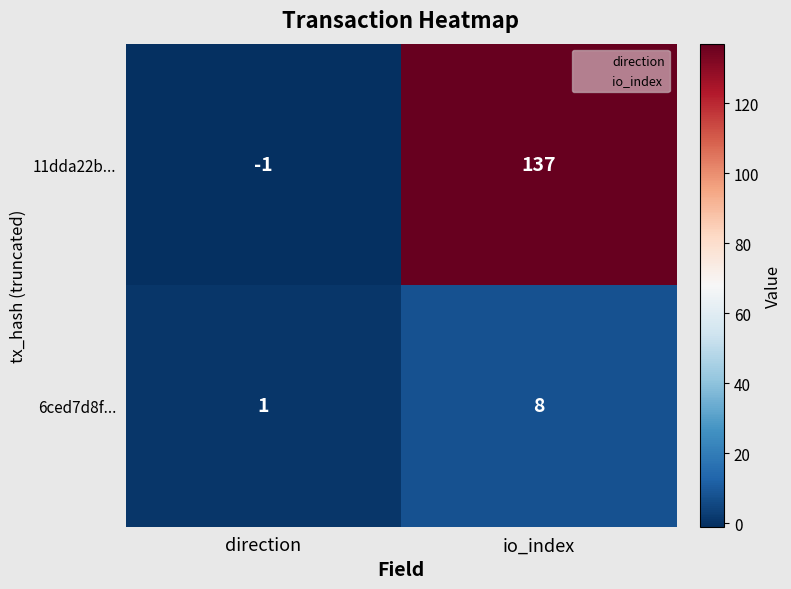

What is the average value of the 11dda22b... series?

68